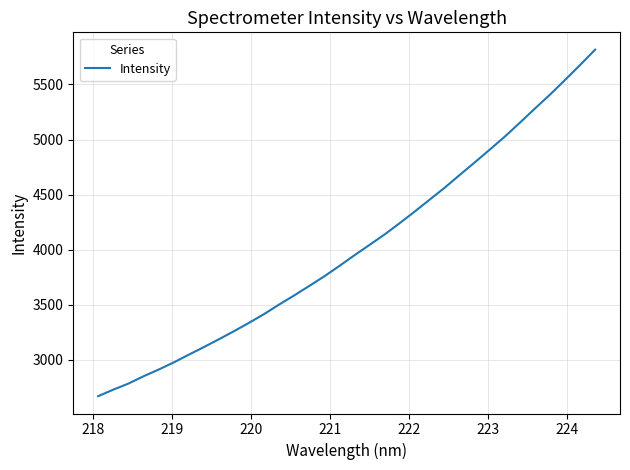

What is the maximum value shown in the chart?

5816.2